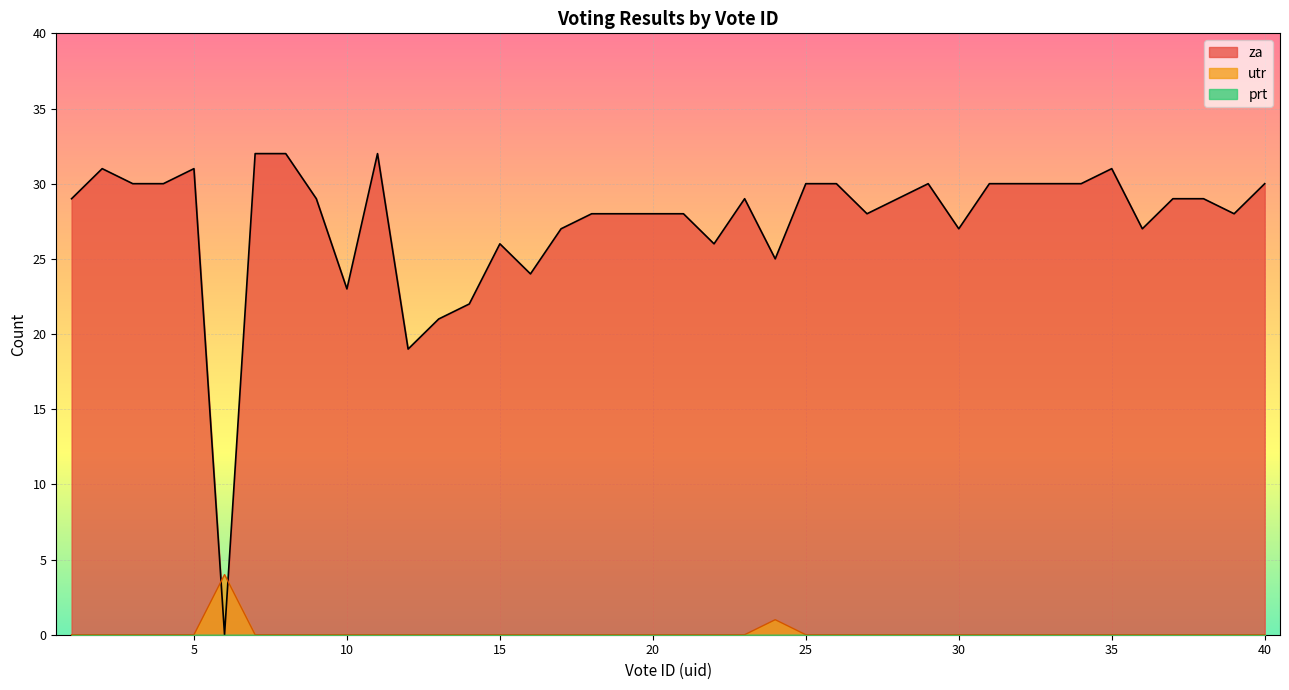

Rank the categories by za value from lowest to highest.

6, 12, 13, 14, 10, 16, 24, 15, 22, 17, 30, 36, 18, 19, 20, 21, 27, 39, 1, 9, 23, 28, 37, 38, 3, 4, 25, 26, 29, 31, 32, 33, 34, 40, 2, 5, 35, 7, 8, 11